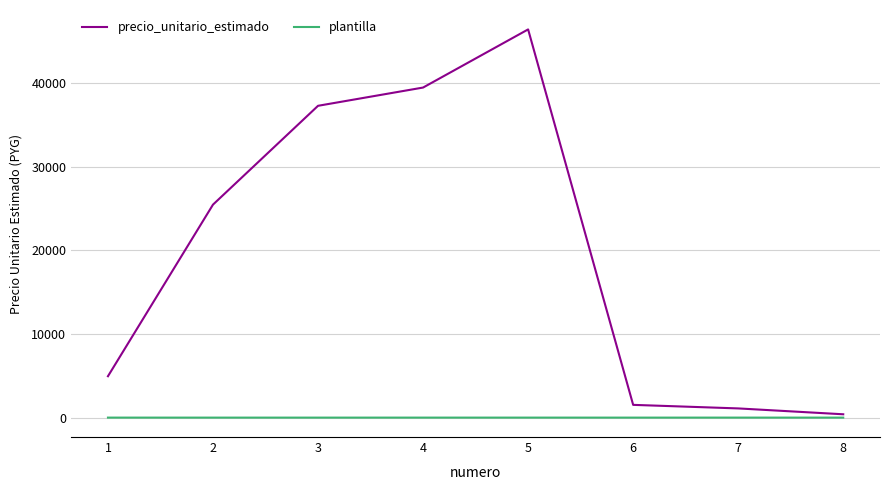

The value of plantilla at 5 is 1. True or false?

True